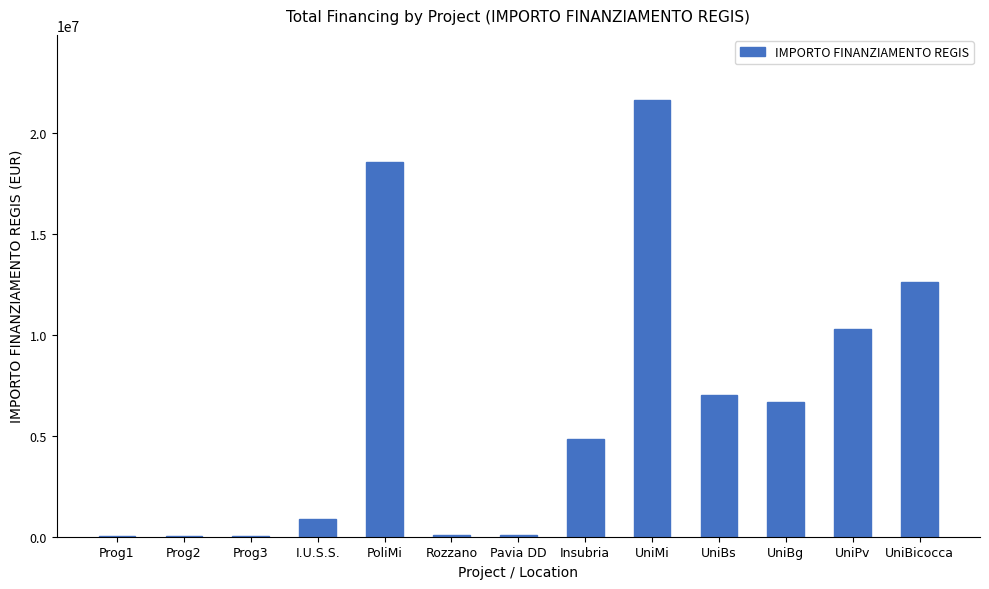

Which has a higher value, Insubria or Prog2?

Insubria